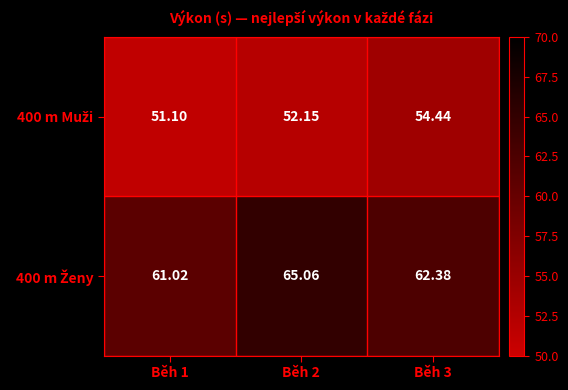

Which series has the widest spread of values?

400 m Ženy